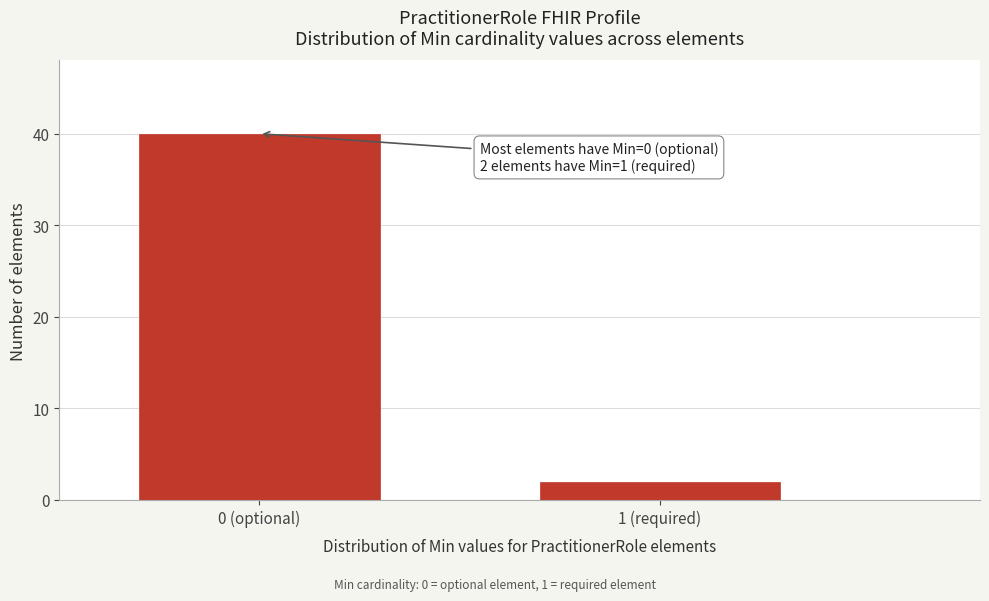

Reading left to right, what are all the values shown in this chart?

40	2